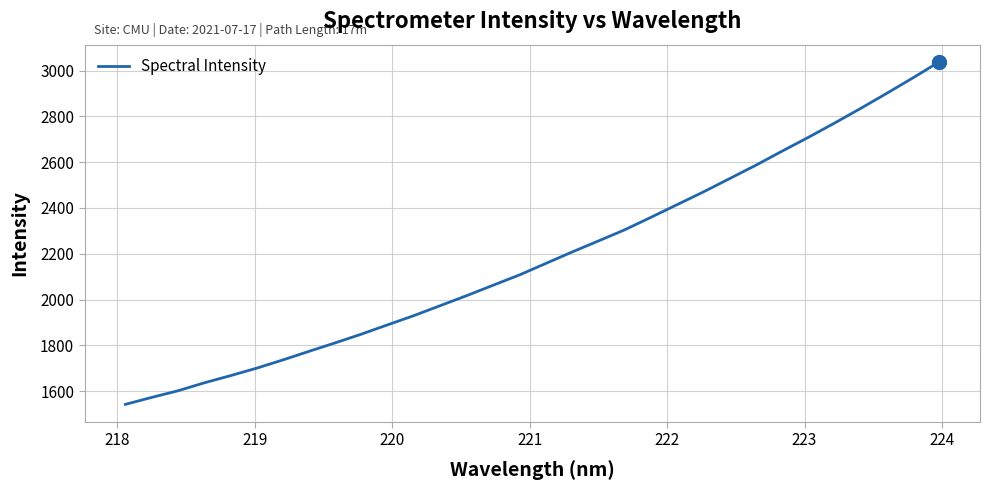

What is the smallest value displayed?

1542.1